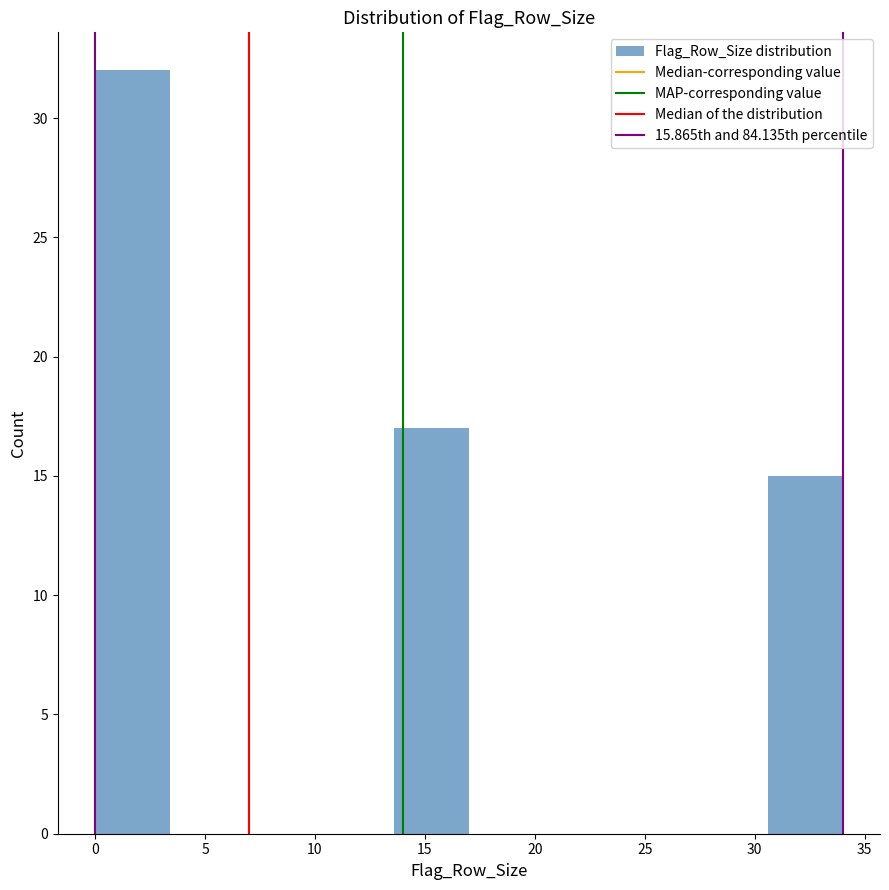

Over which range of the x-axis is the bar tallest?

0.0 to 3.4